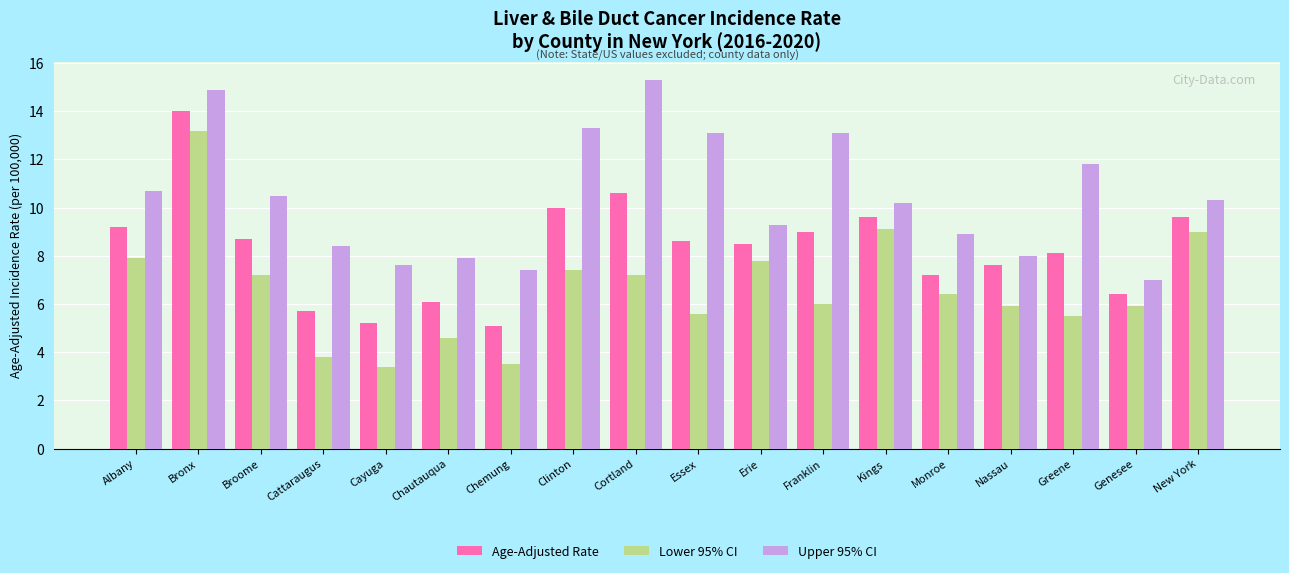

What are all the series names shown in the legend?

Age-Adjusted Rate, Lower 95% CI, Upper 95% CI